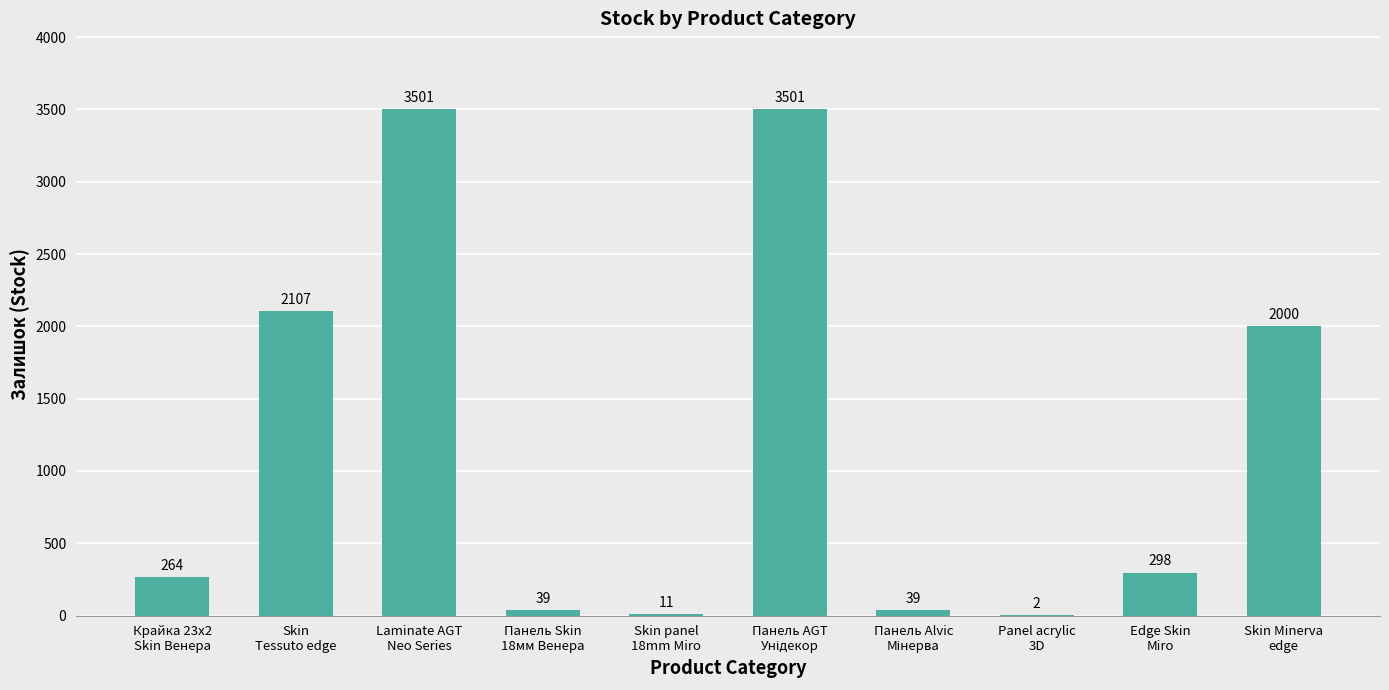

What is the sum of all values?

11762